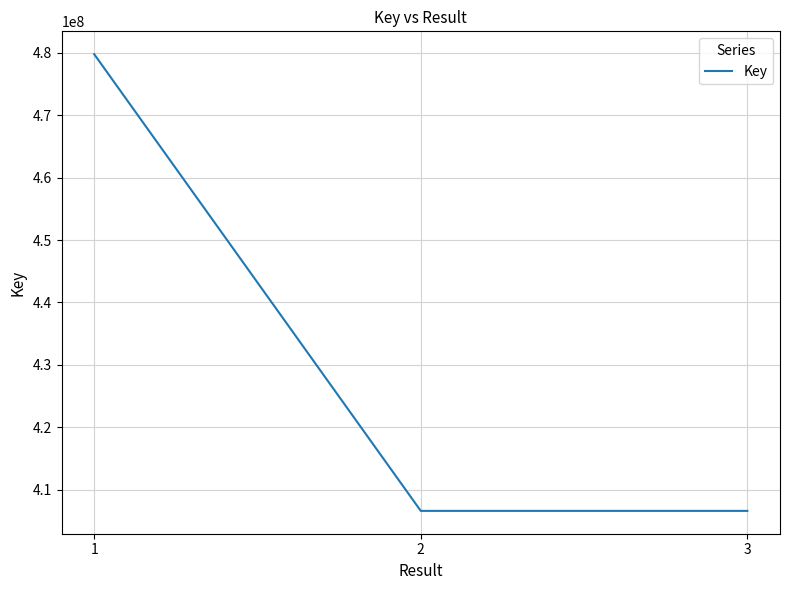

Is it true that the value at 3 is 598732393?

False